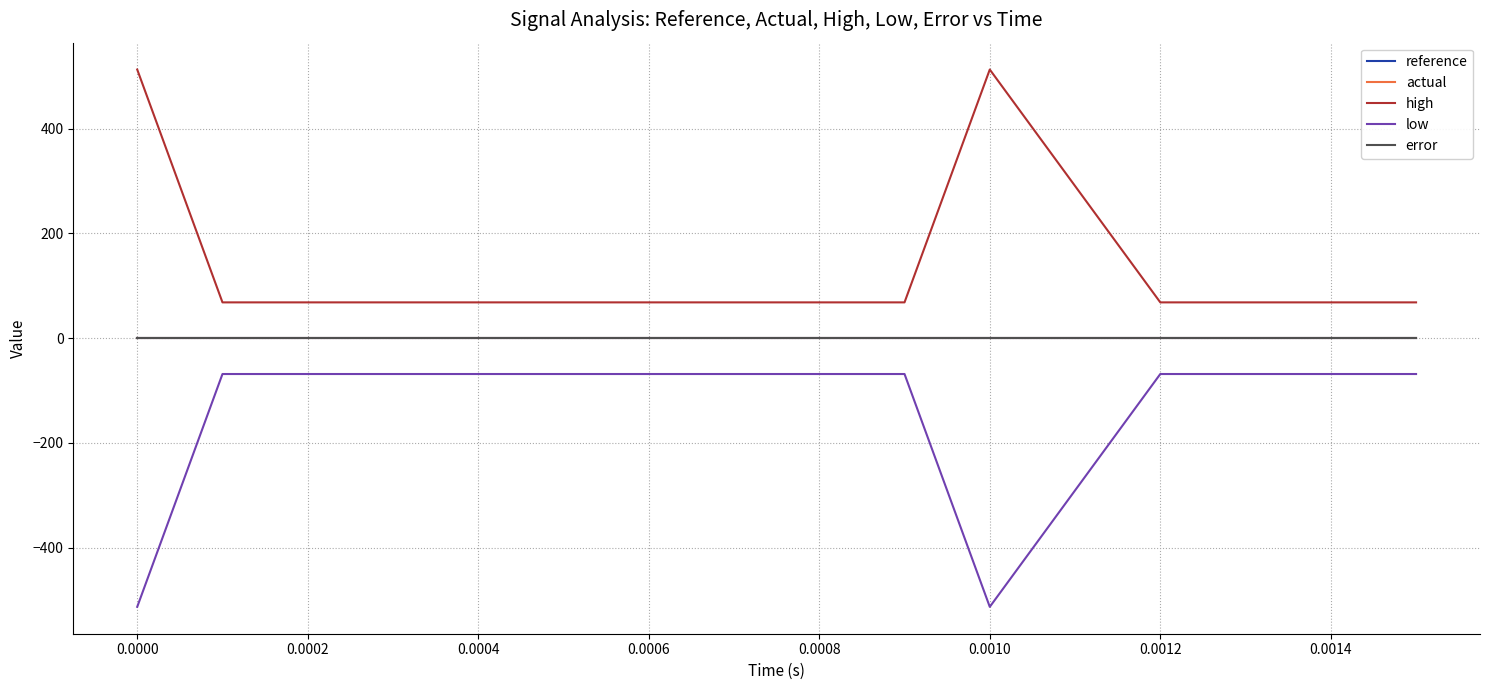

Does the chart have visible grid lines?

Yes